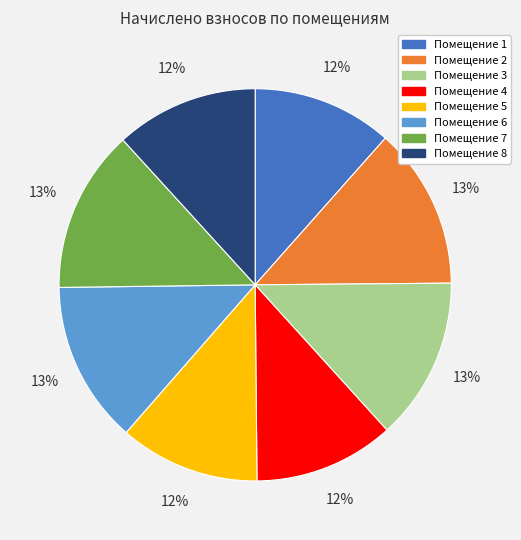

Is there a majority slice in this chart?

No